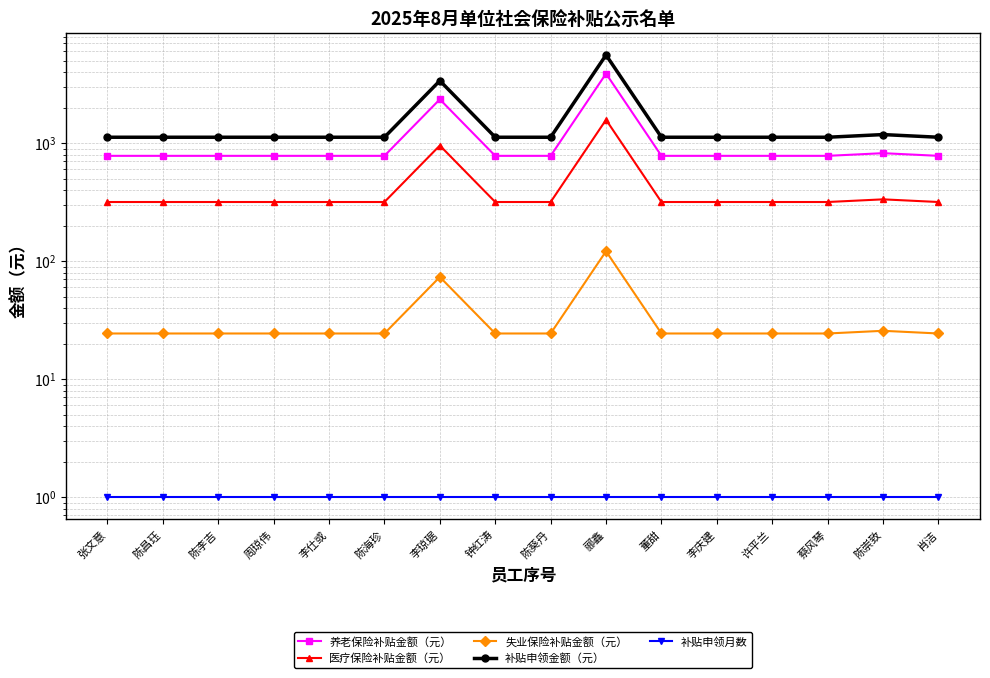

Reading left to right, transcribe all the data shown in this chart.

养老保险补贴金额（元）: 张文意=780.6	陈昌珏=780.6	陈李吉=780.6	周琼伟=780.6	李仕或=780.6	陈海珍=780.6	李琼琚=2350.7	钟红涛=780.6	陈葵丹=780.6	郦鑫=3882.7	董甜=780.6	李庆建=780.6	许平兰=780.6	蔡风琴=780.6	陈崇致=822.2	肖洁=780.6
医疗保险补贴金额（元）: 张文意=317.1	陈昌珏=317.1	陈李吉=317.1	周琼伟=317.1	李仕或=317.1	陈海珍=317.1	李琼琚=955.0	钟红涛=317.1	陈葵丹=317.1	郦鑫=1577.4	董甜=317.1	李庆建=317.1	许平兰=317.1	蔡风琴=317.1	陈崇致=334.0	肖洁=317.1
失业保险补贴金额（元）: 张文意=24.4	陈昌珏=24.4	陈李吉=24.4	周琼伟=24.4	李仕或=24.4	陈海珍=24.4	李琼琚=73.5	钟红涛=24.4	陈葵丹=24.4	郦鑫=121.3	董甜=24.4	李庆建=24.4	许平兰=24.4	蔡风琴=24.4	陈崇致=25.7	肖洁=24.4
补贴申领金额（元）: 张文意=1122.1	陈昌珏=1122.1	陈李吉=1122.1	周琼伟=1122.1	李仕或=1122.1	陈海珍=1122.1	李琼琚=3379.1	钟红涛=1122.1	陈葵丹=1122.1	郦鑫=5581.4	董甜=1122.1	李庆建=1122.1	许平兰=1122.1	蔡风琴=1122.1	陈崇致=1182.0	肖洁=1122.1
补贴申领月数: 张文意=1.0	陈昌珏=1.0	陈李吉=1.0	周琼伟=1.0	李仕或=1.0	陈海珍=1.0	李琼琚=1.0	钟红涛=1.0	陈葵丹=1.0	郦鑫=1.0	董甜=1.0	李庆建=1.0	许平兰=1.0	蔡风琴=1.0	陈崇致=1.0	肖洁=1.0